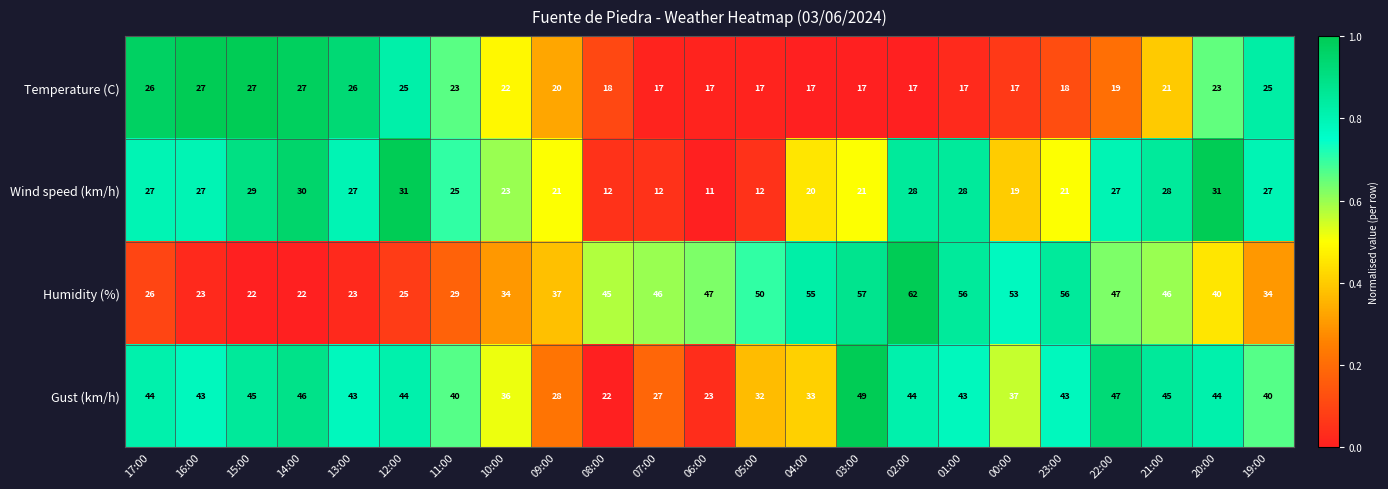

What is the sum of all Temperature (C) values?

483